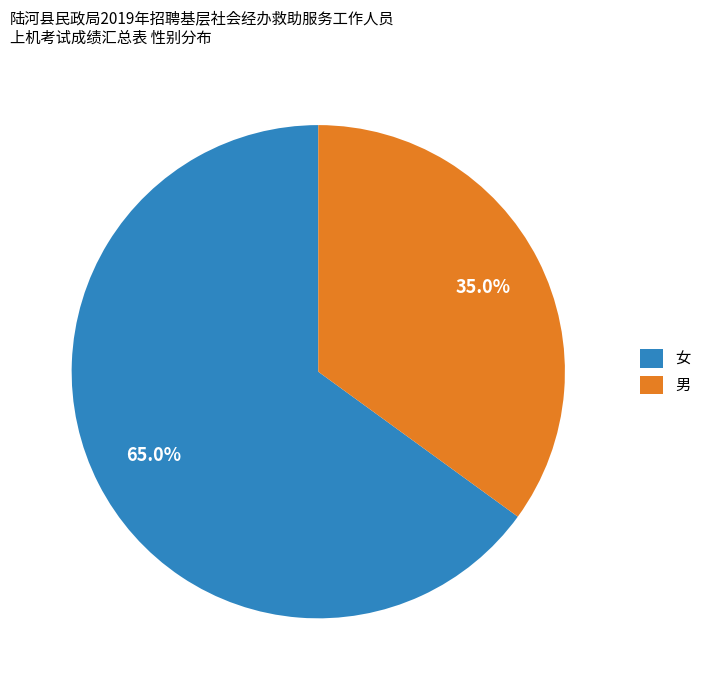

Count the number of slices in the pie.

2